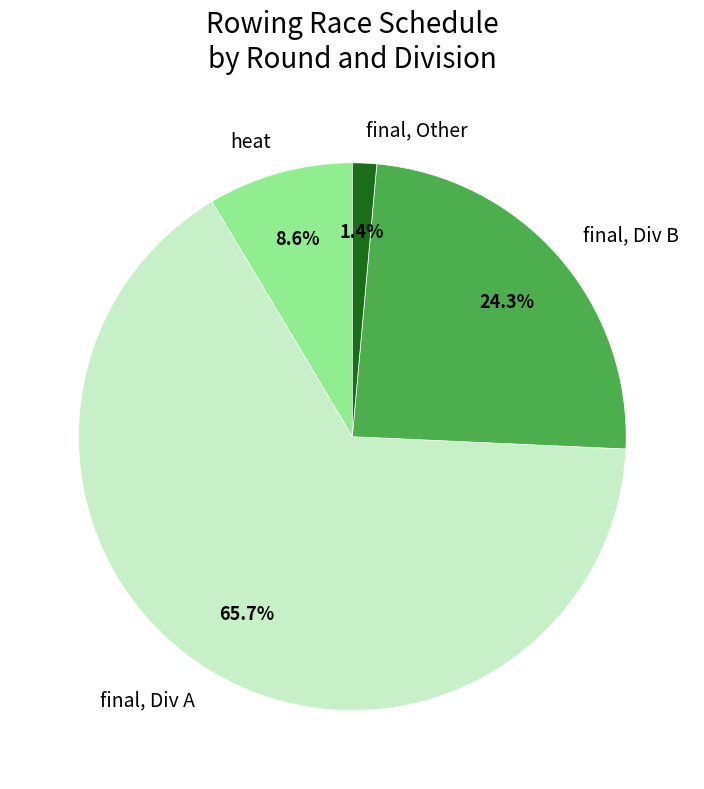

Approximately how many times larger is the value at final, Div A compared to final, Div B?

2.7